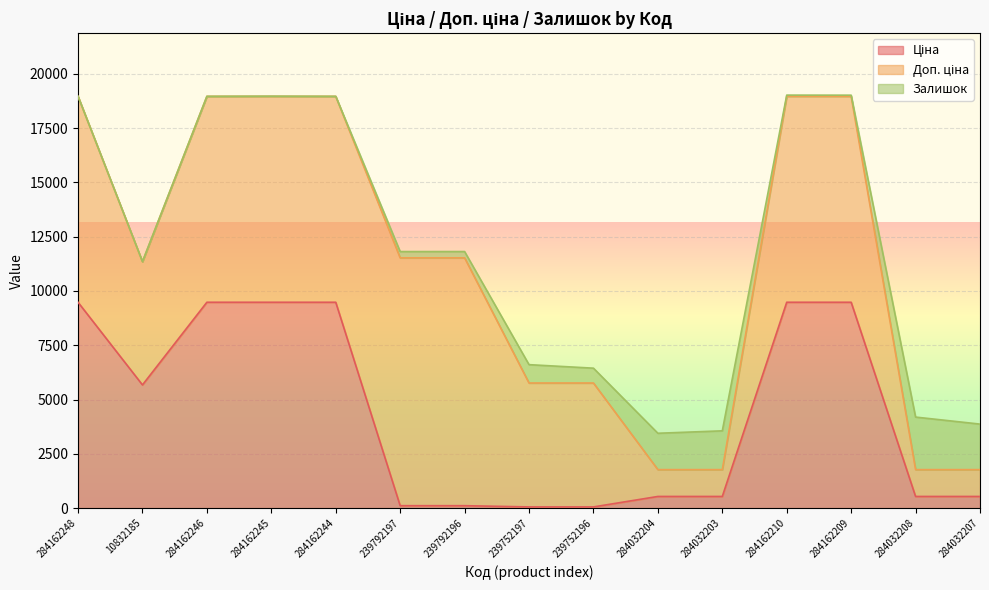

What is the difference between the maximum and second lowest values in the Доп. ціна series?

10174.6